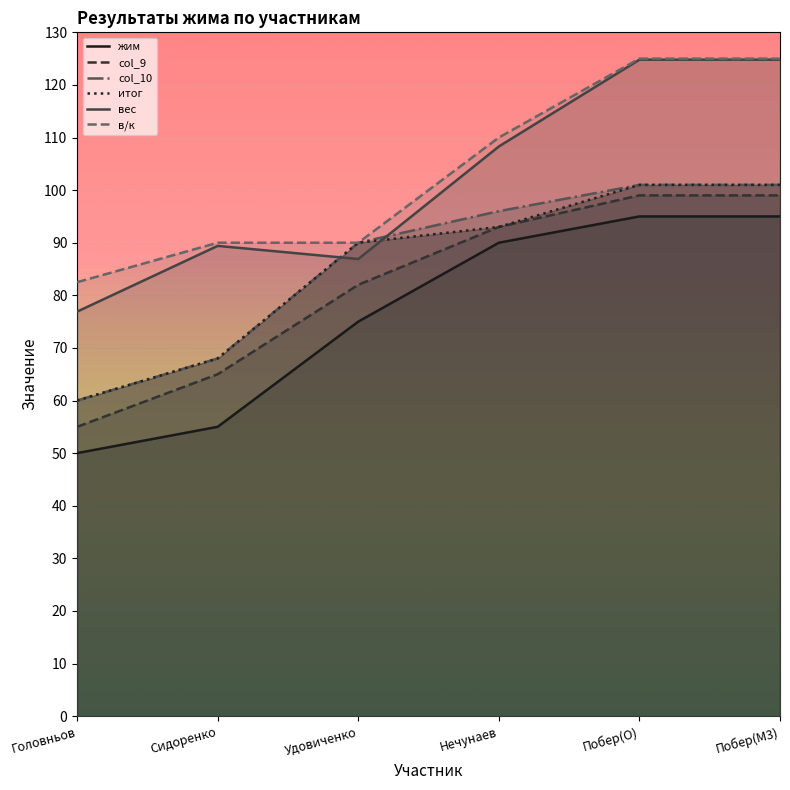

True or false: в/к has a value of 90.0 at Сидоренко.

True